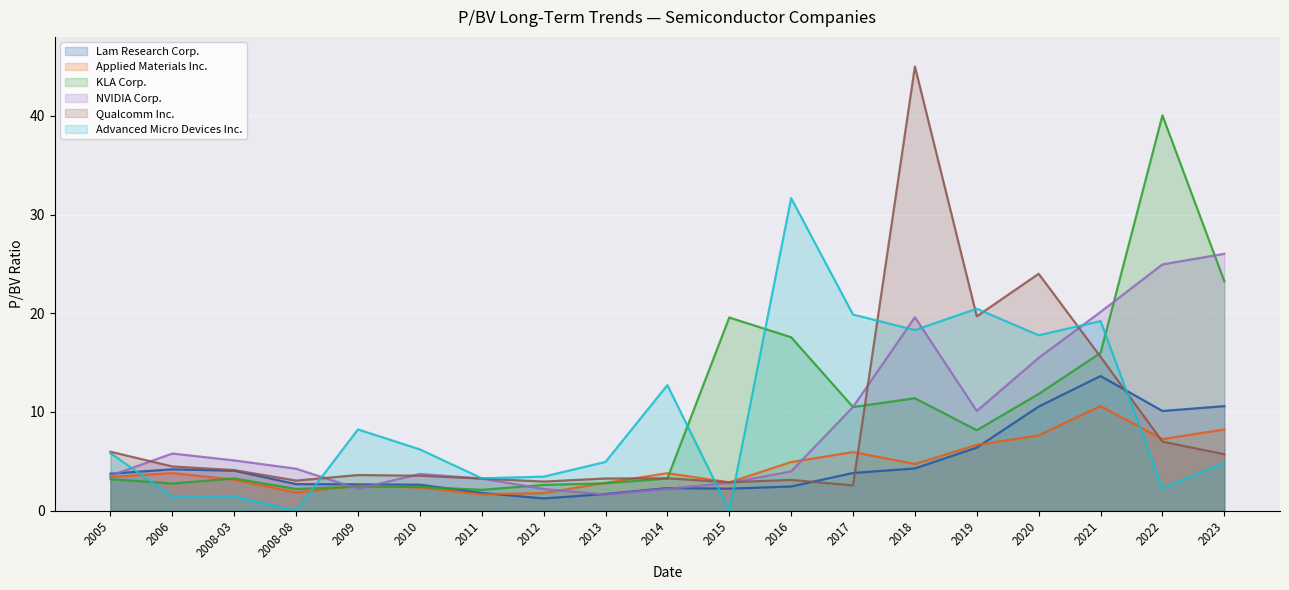

Which category has the highest value across all series?

2018